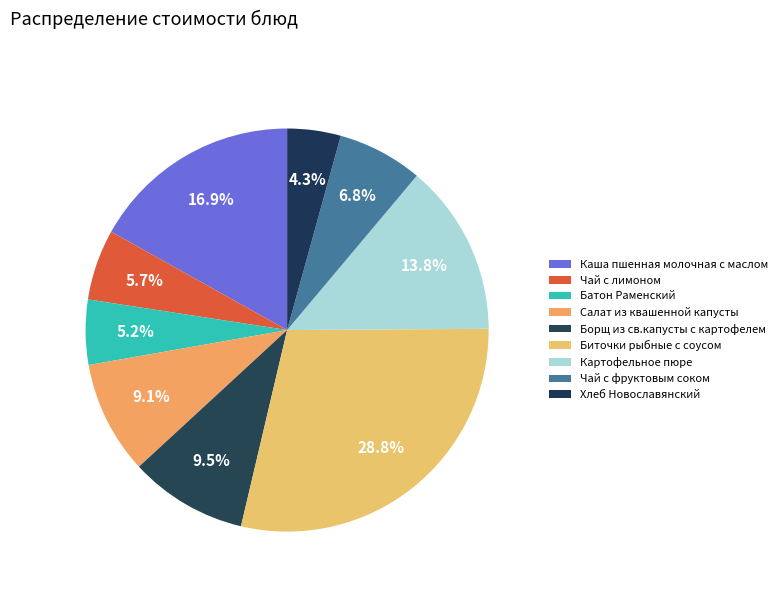

To the nearest percent, what portion does Биточки рыбные с соусом represent?

29%